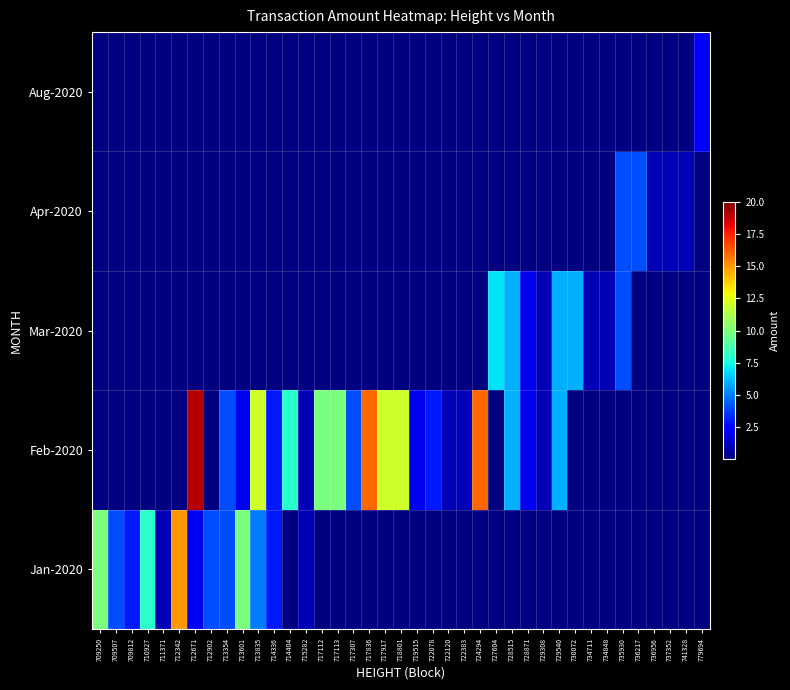

At how many categories does at least one series exceed 4?

17